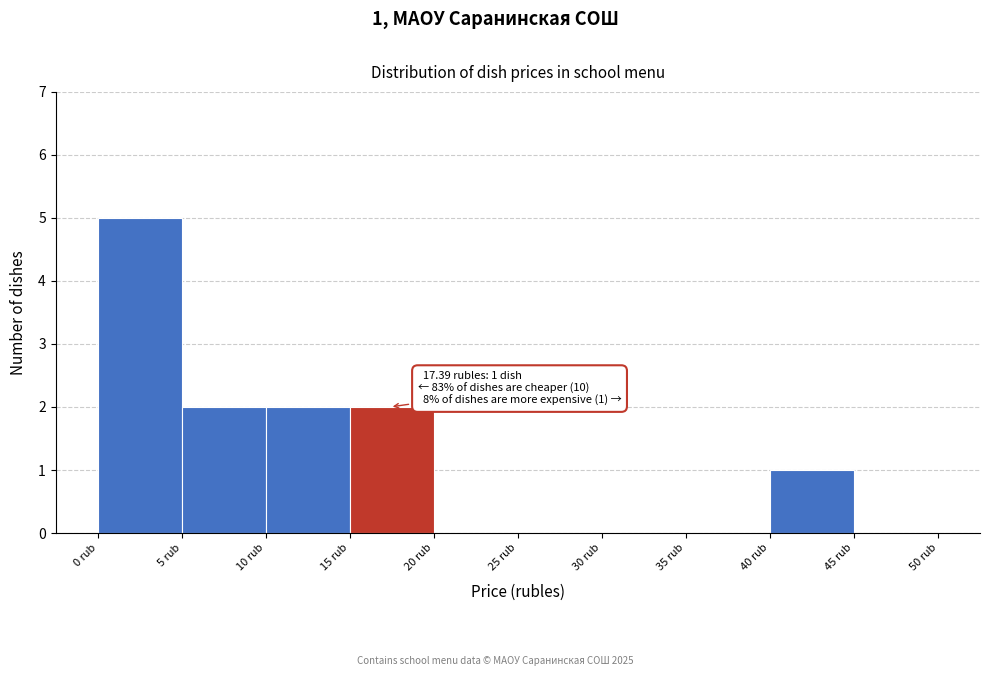

Over which range of the x-axis is the bar tallest?

0 to 5